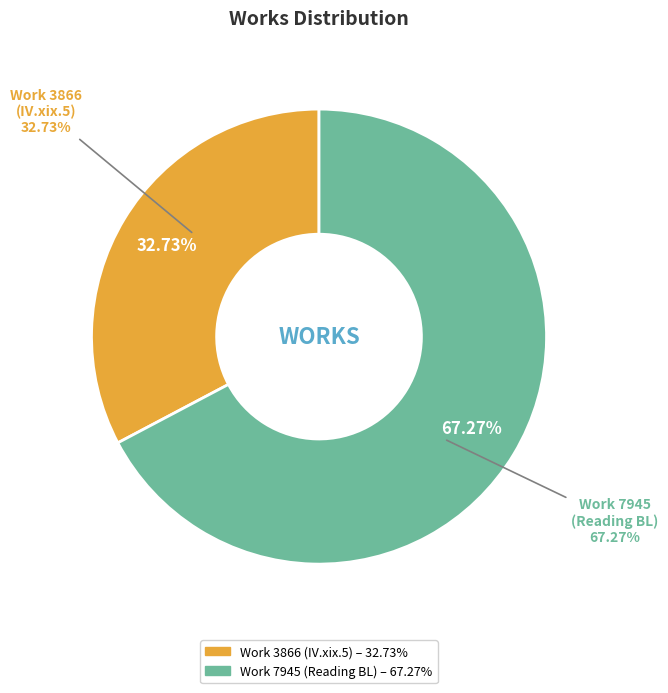

Count the number of slices in the pie.

2